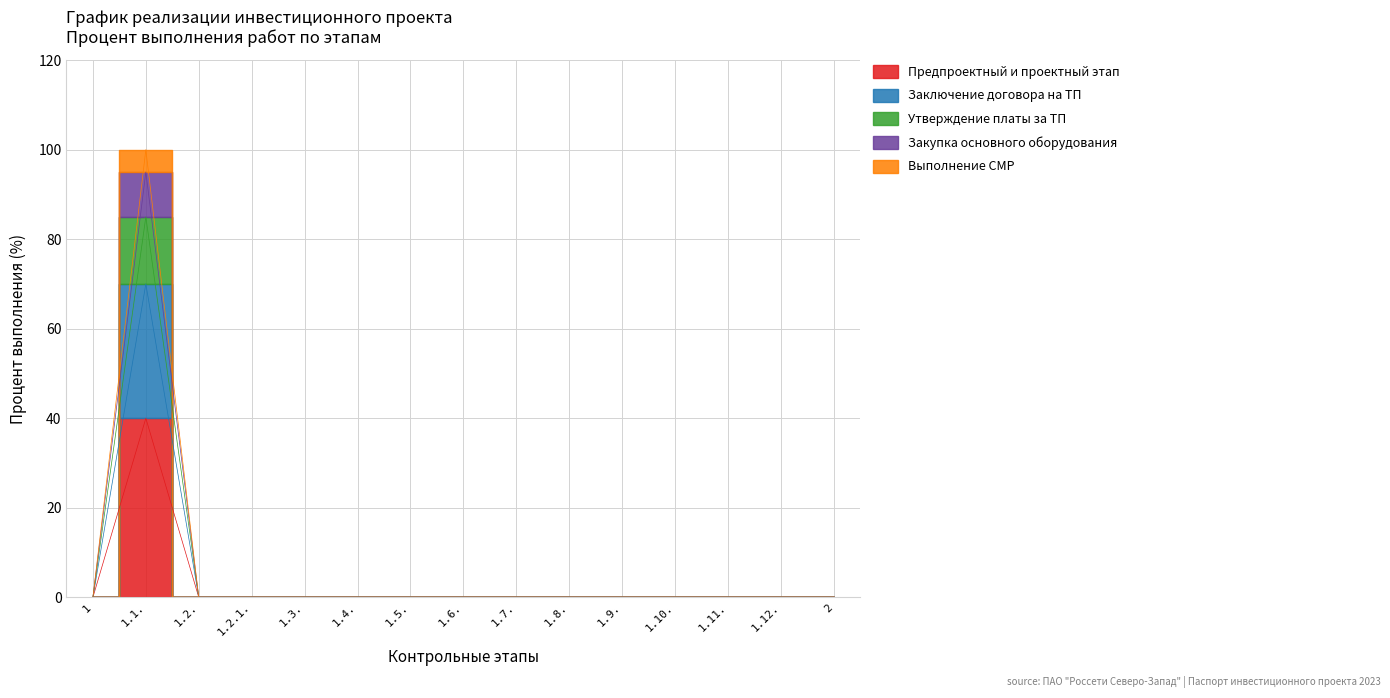

Which series has the largest range (max minus min)?

Предпроектный и проектный этап